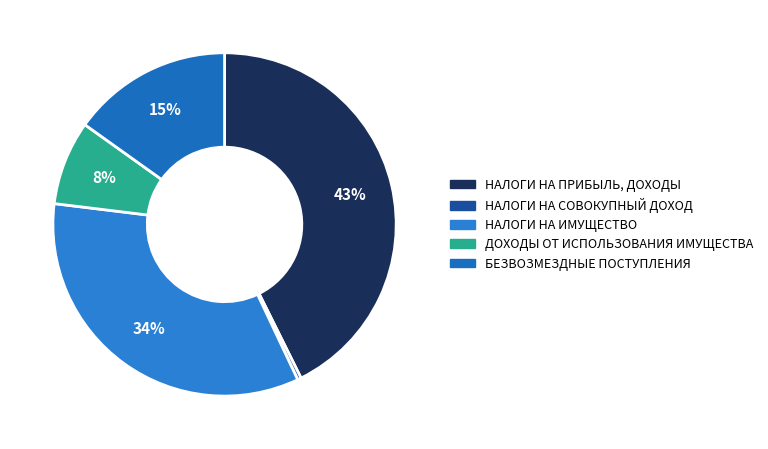

Rank the categories by value from highest to lowest.

НАЛОГИ НА ПРИБЫЛЬ, ДОХОДЫ, НАЛОГИ НА ИМУЩЕСТВО, БЕЗВОЗМЕЗДНЫЕ ПОСТУПЛЕНИЯ, ДОХОДЫ ОТ ИСПОЛЬЗОВАНИЯ ИМУЩЕСТВА, НАЛОГИ НА СОВОКУПНЫЙ ДОХОД